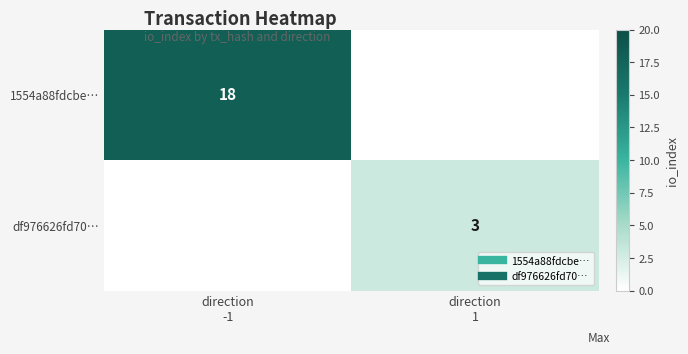

Between direction
1 and direction
-1, which is larger?

direction
-1